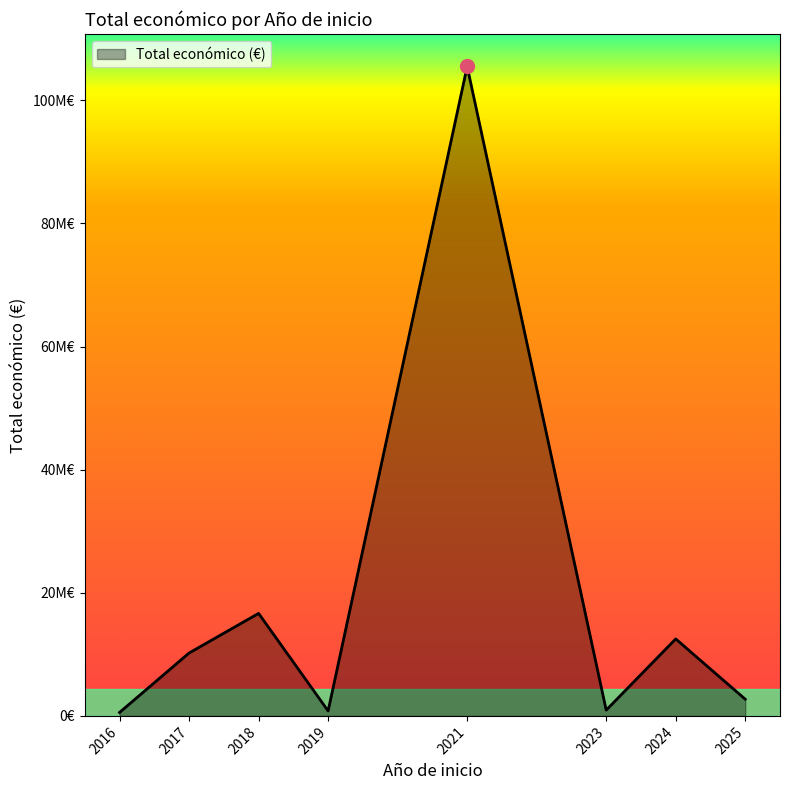

The chart shows a value of 546823 at 2016. True or false?

True